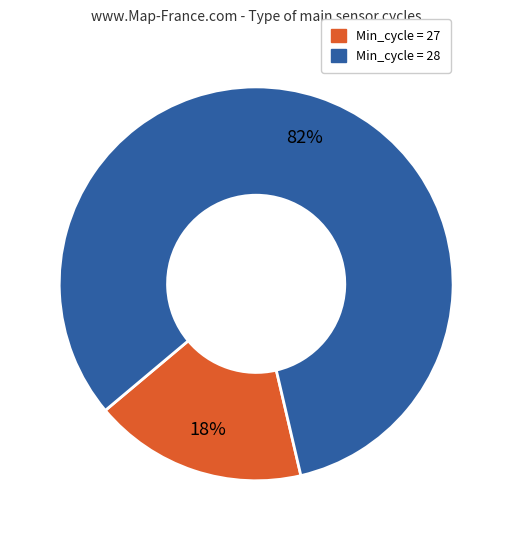

How many slices are in this pie chart?

2